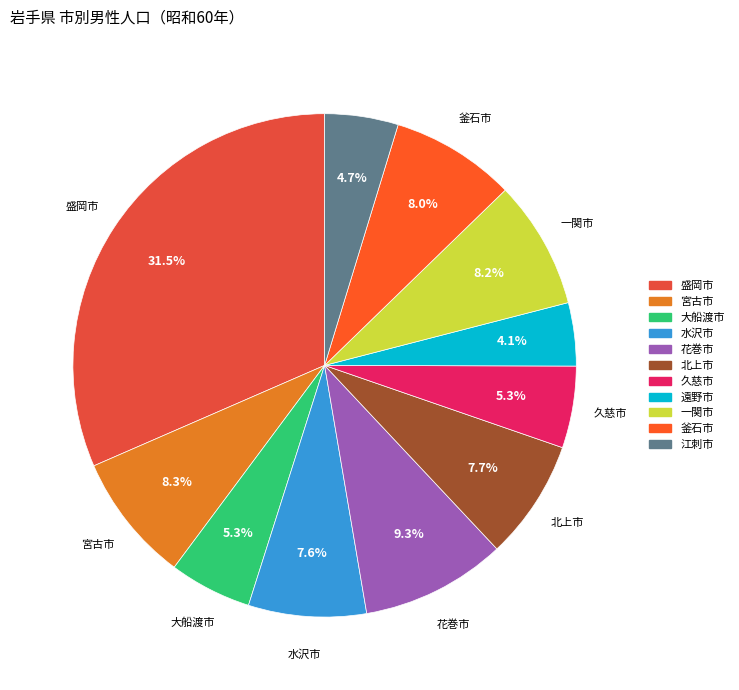

Is 花巻市 the majority of the pie?

No